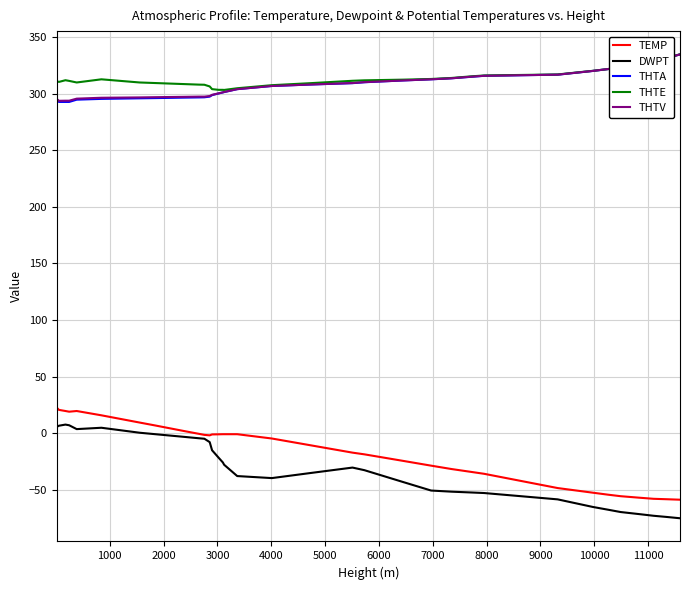

What is the highest value of the THTE series?

334.9